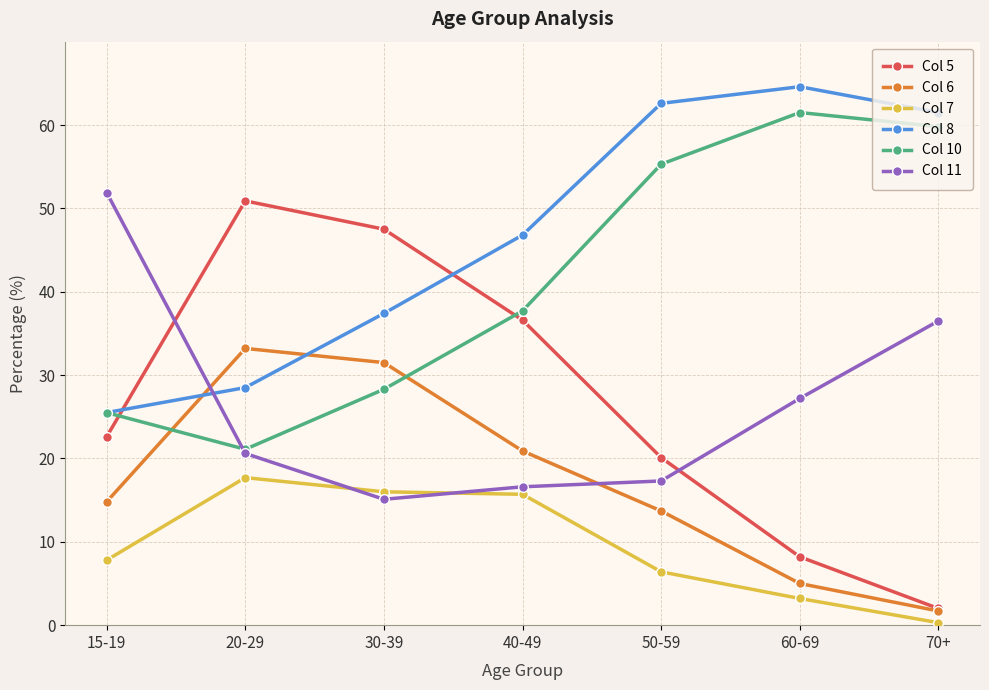

What is the label of the 1st point from the right?

70+